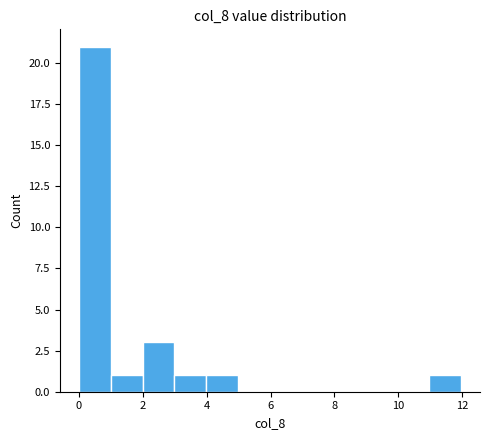

What is the height of the bar covering 11 to 12 on the x-axis? Neither the bar edges nor the heights are printed on the chart, so give them approximately, as read against the axes.

1